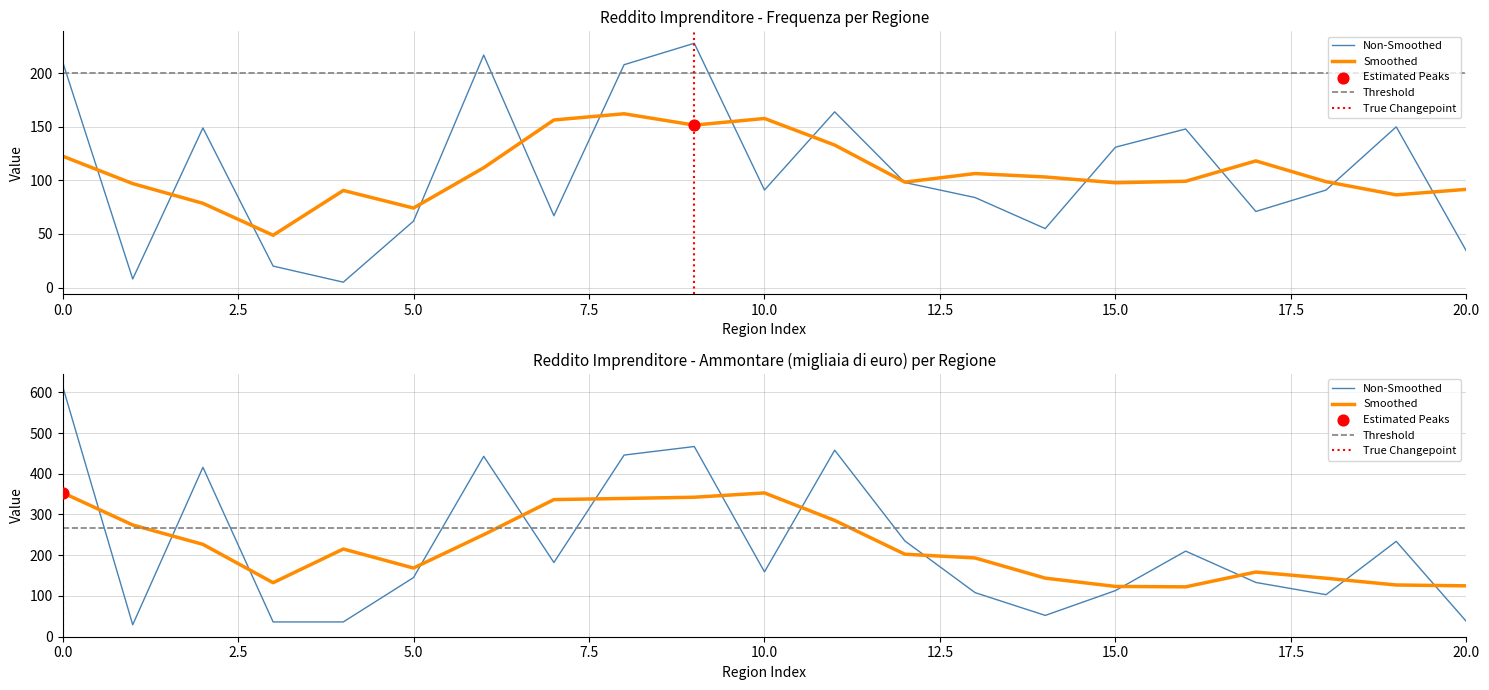

At how many categories does at least one series exceed 160?

10